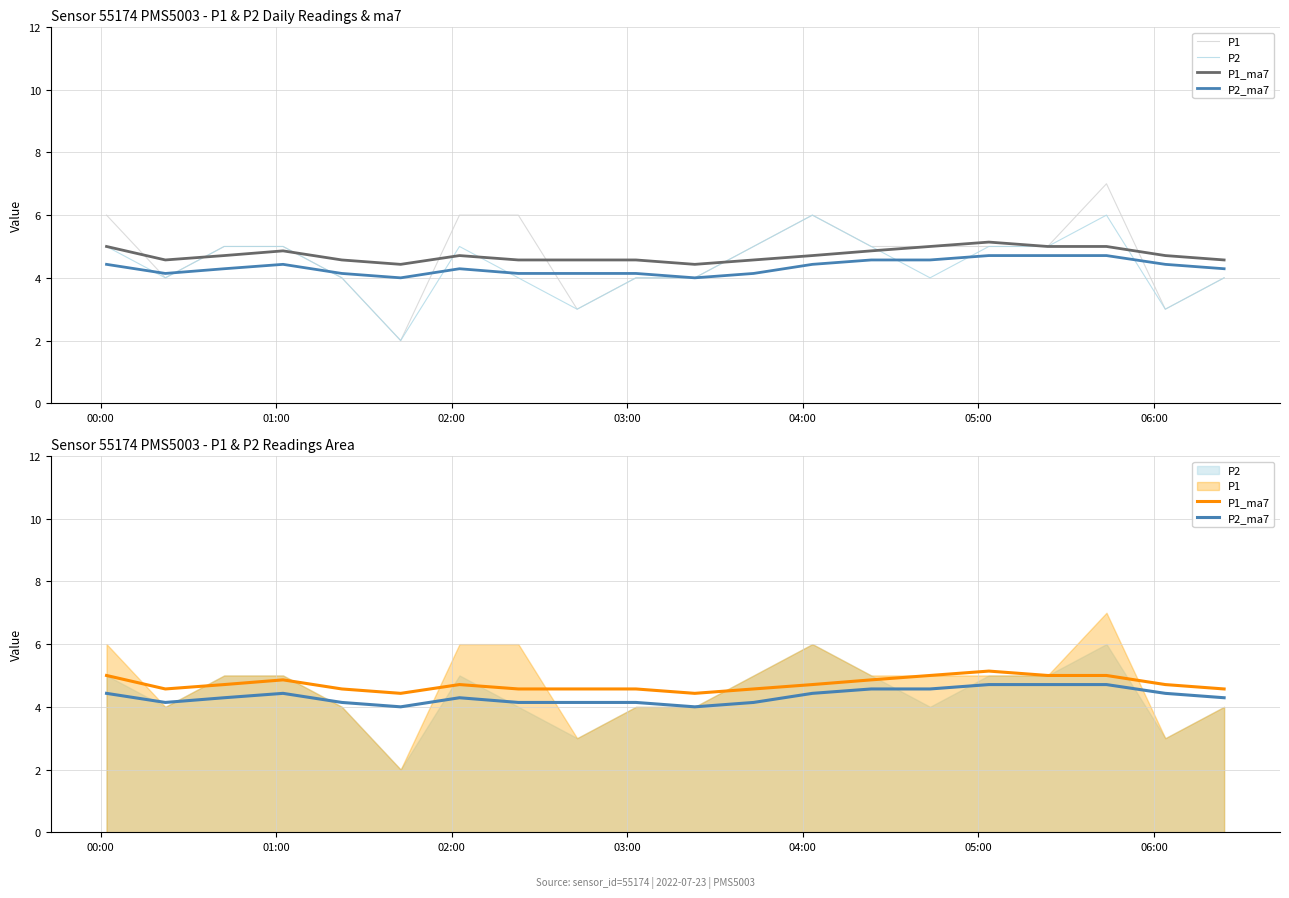

What is the lowest value of the P2 series?

2.0